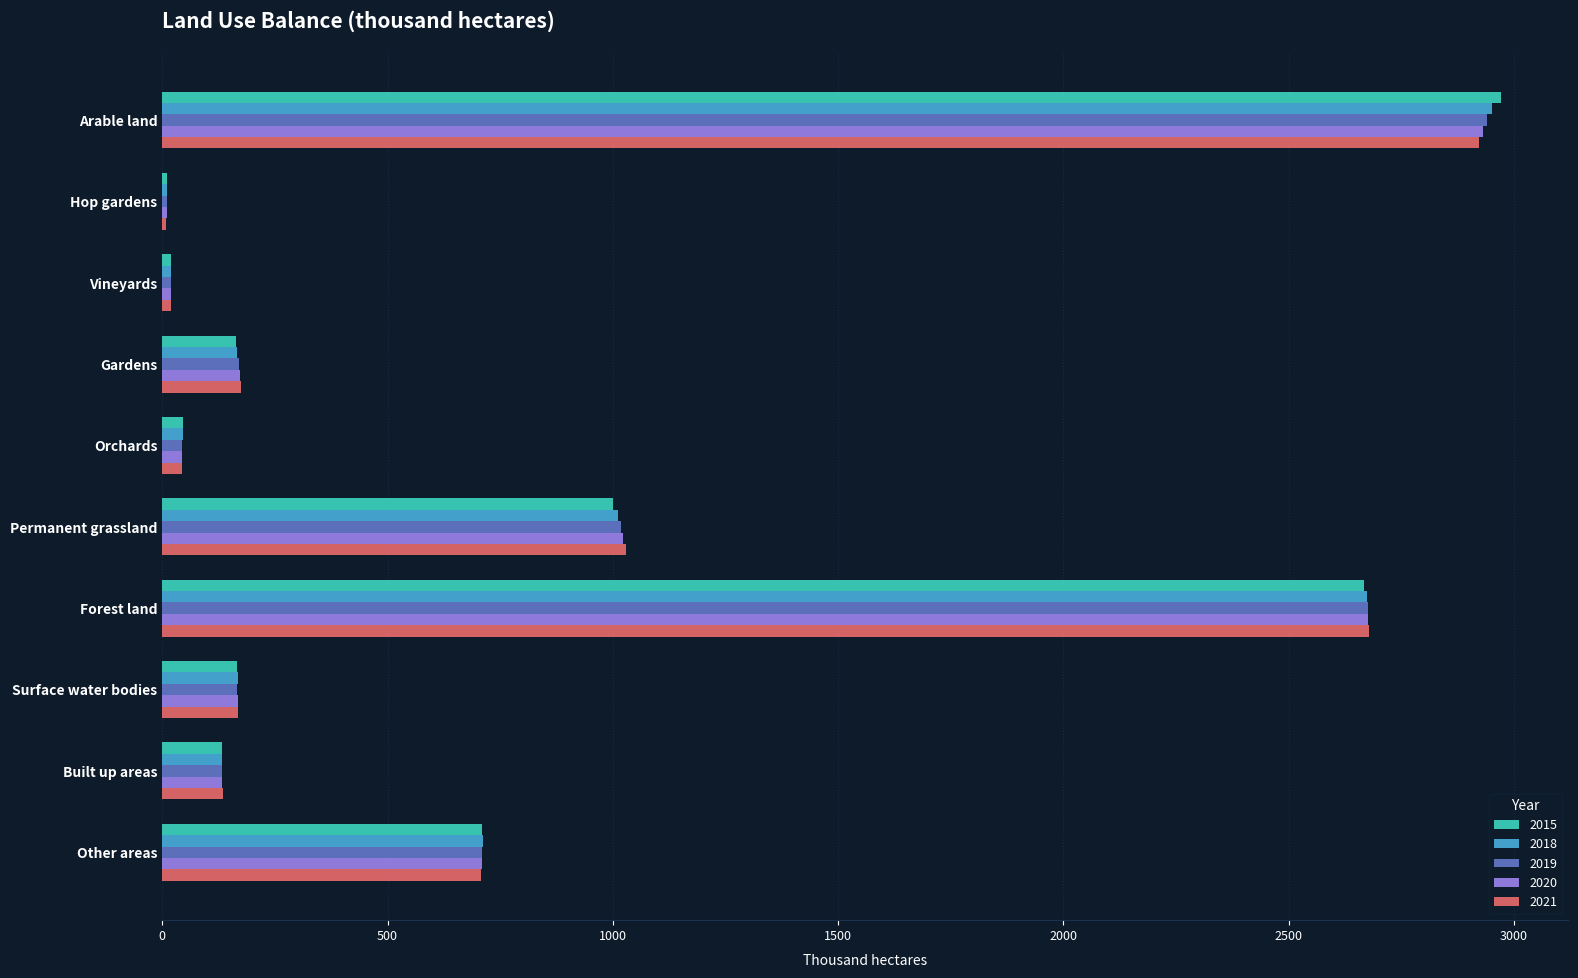

Between Arable land and Built up areas, which series saw the biggest shift?

2015